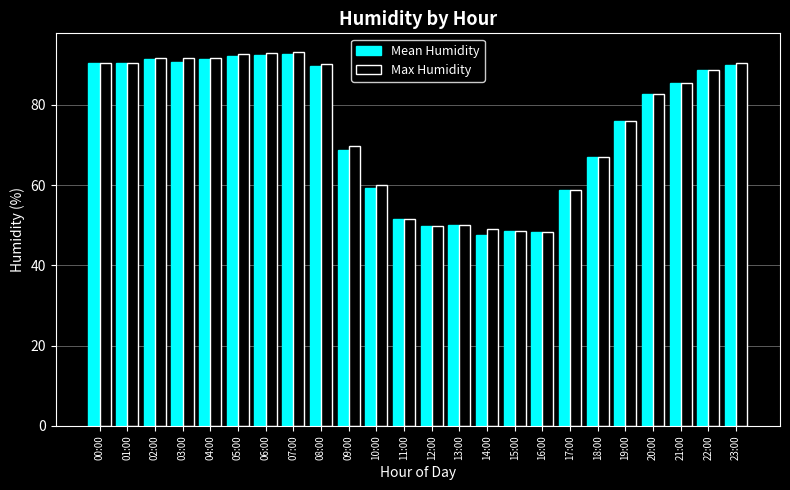

What is the sum of the Max Humidity values at 11:00 and 14:00?

100.7